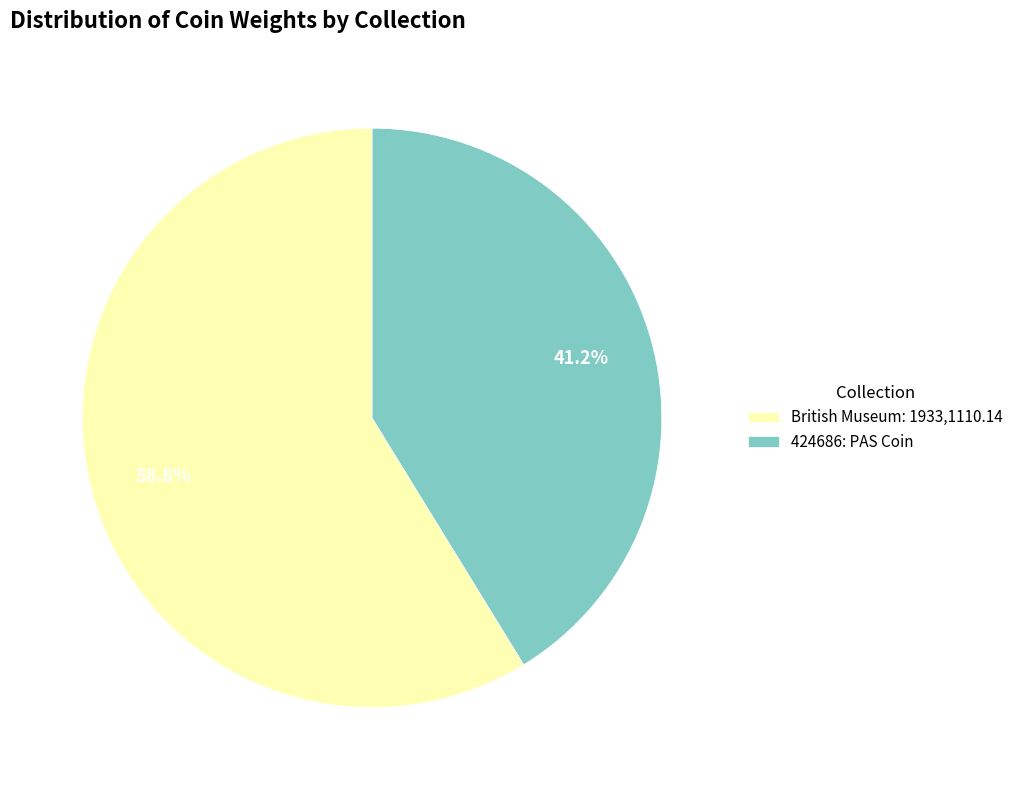

Between 424686: PAS Coin and British Museum: 1933,1110.14, which is larger?

British Museum: 1933,1110.14